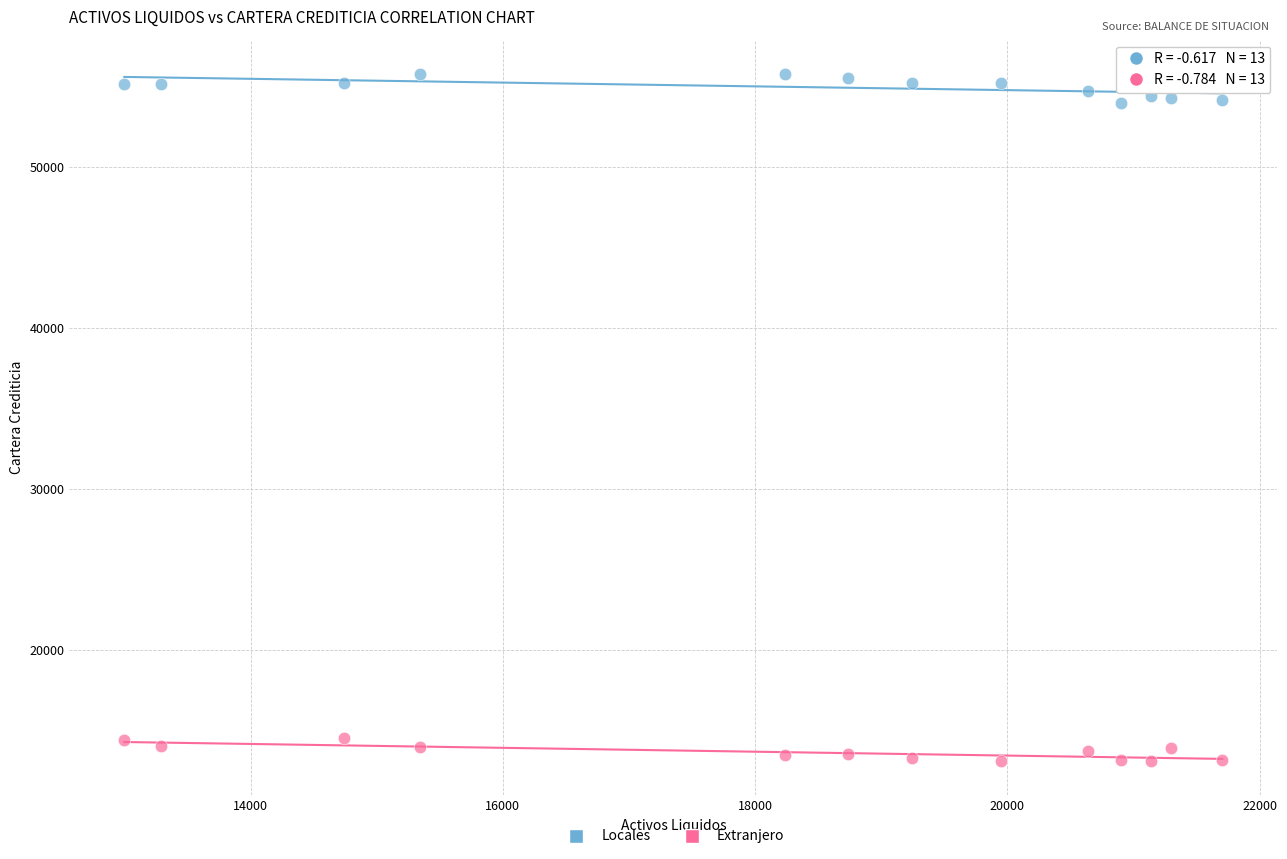

Across all data points, what is the range of X values (max minus min)?

8705.8